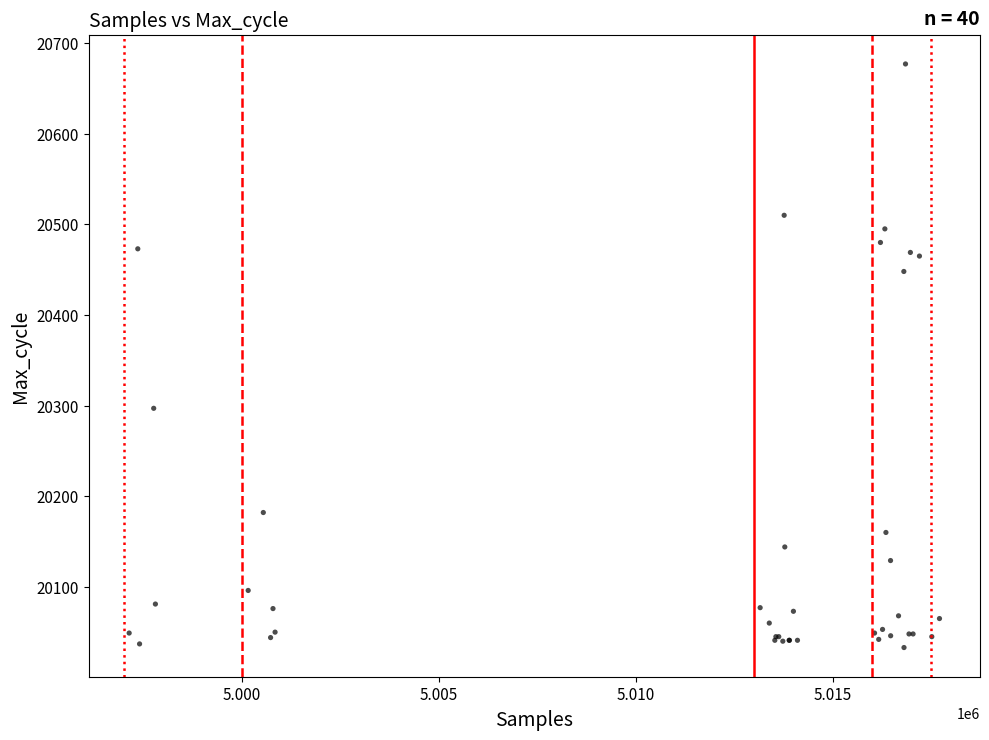

What Y value in the scatter plot is closest to 20355?

20297